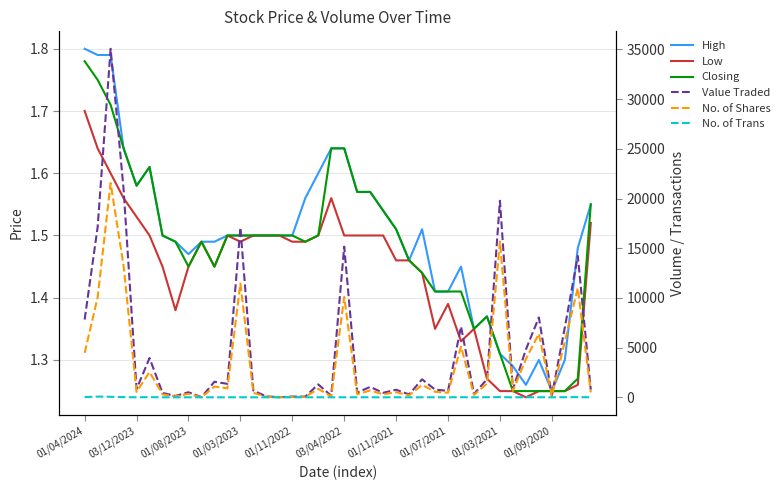

What is the difference between the Value Traded values at 34 and 28?

4168.0